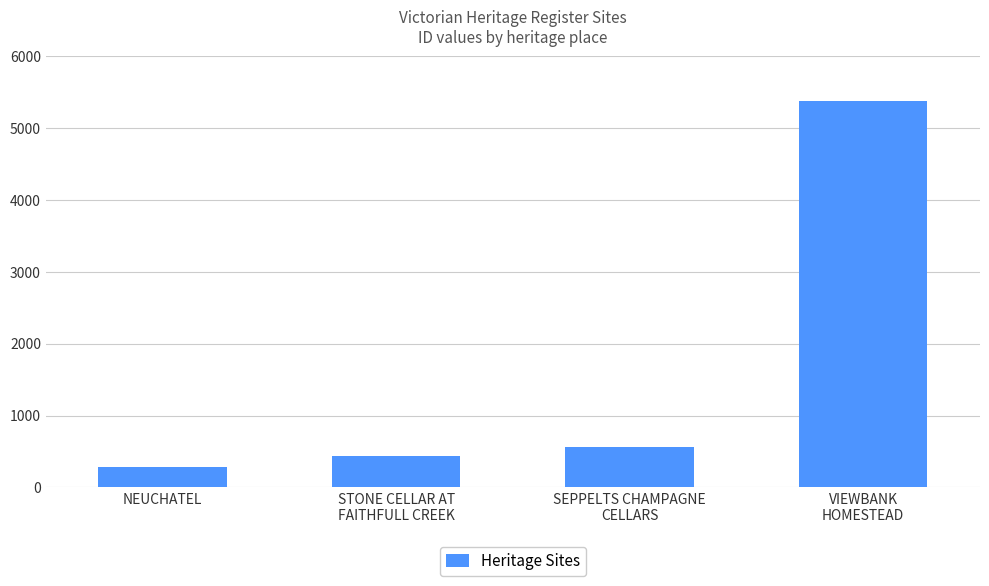

Reading right to left, what are all the values shown in this chart?

5374	557	441	281